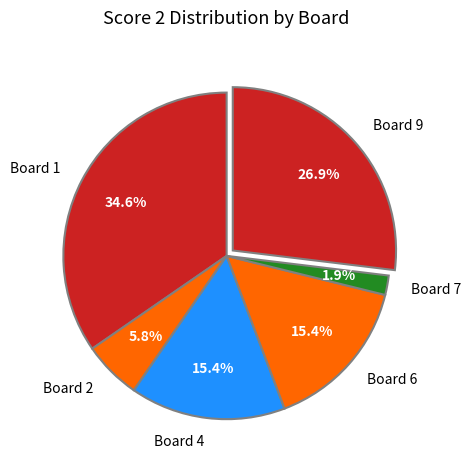

Which has a higher value, Board 7 or Board 9?

Board 9